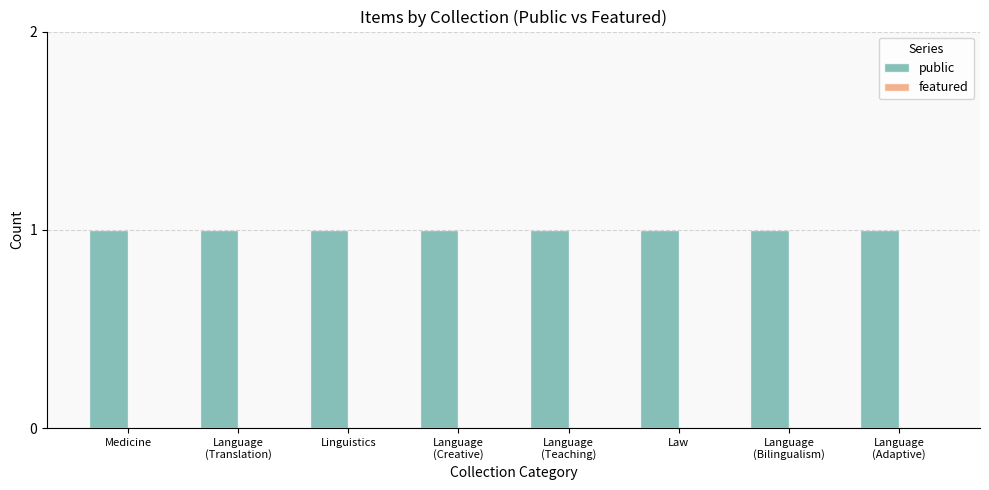

What position from the right is Law?

3